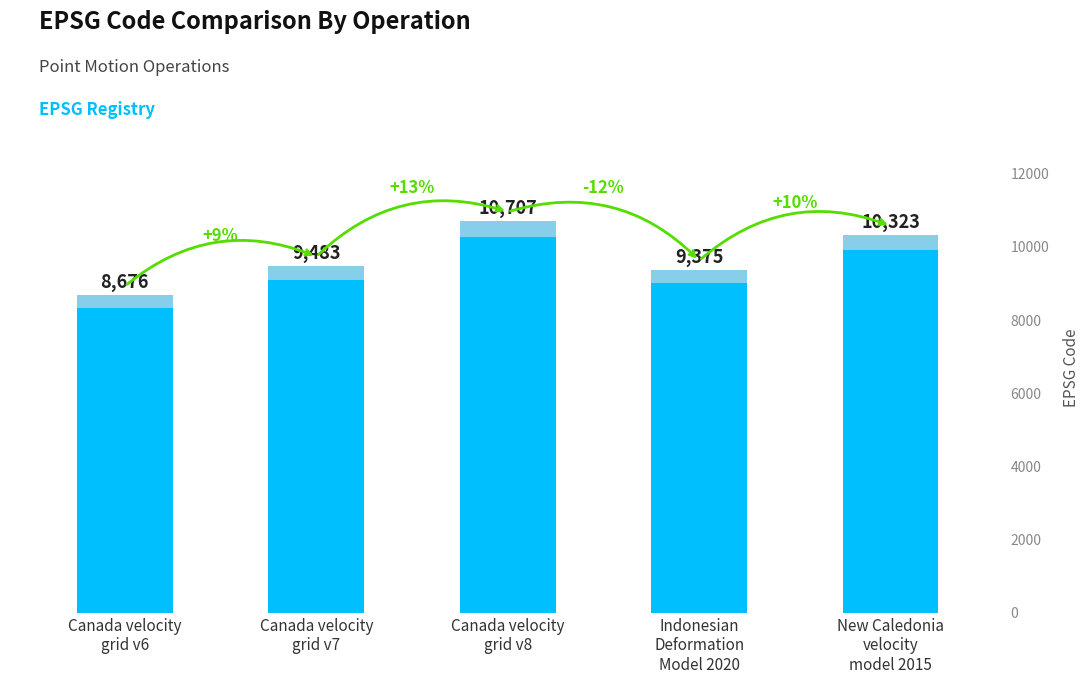

At which label is the value closest to 9691?

Canada velocity
grid v7